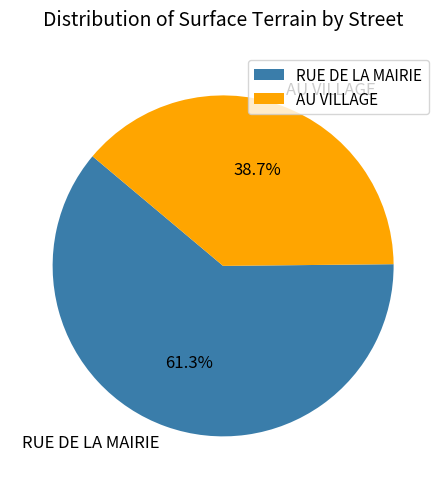

Do RUE DE LA MAIRIE and AU VILLAGE together represent more than half of the pie?

Yes